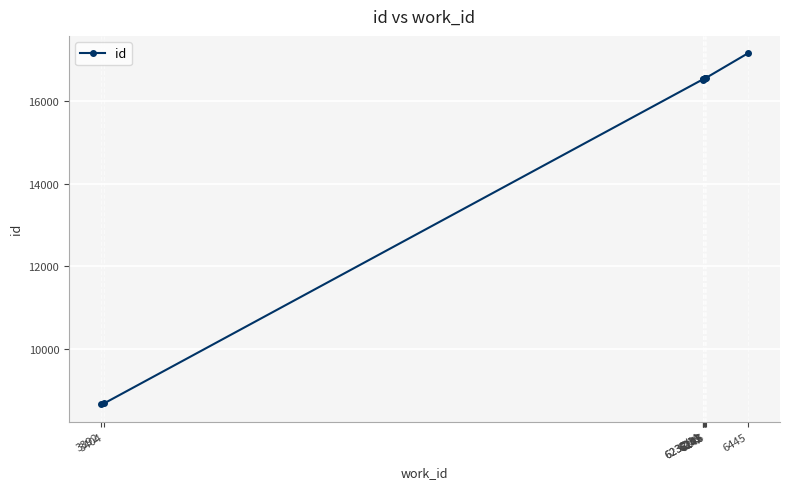

What is the ratio of the value at 3392 to the value at 3404?

1.0